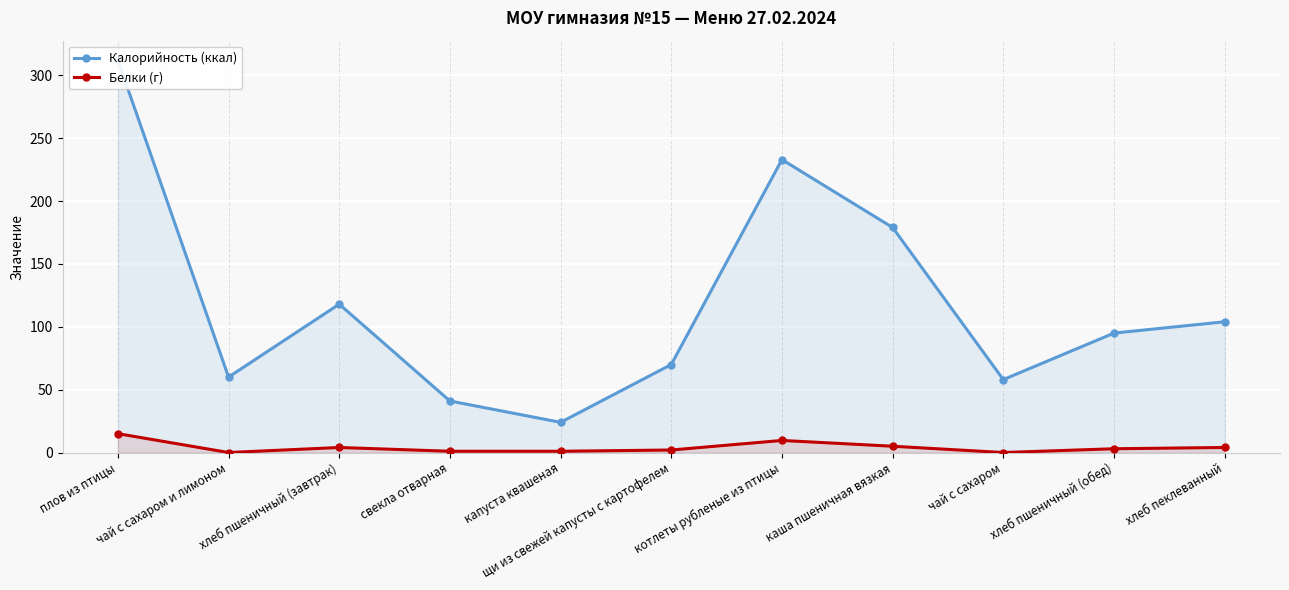

List the series in order of their peak value, highest first.

Калорийность (ккал), Белки (г)